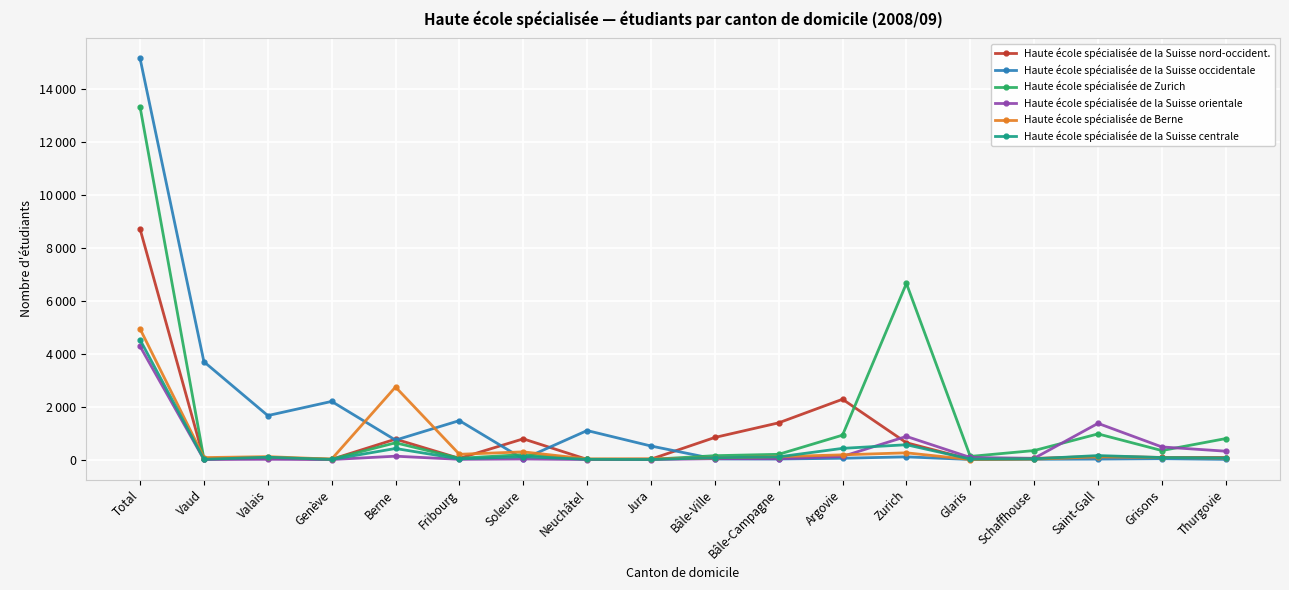

How many distinct data groups are displayed?

6